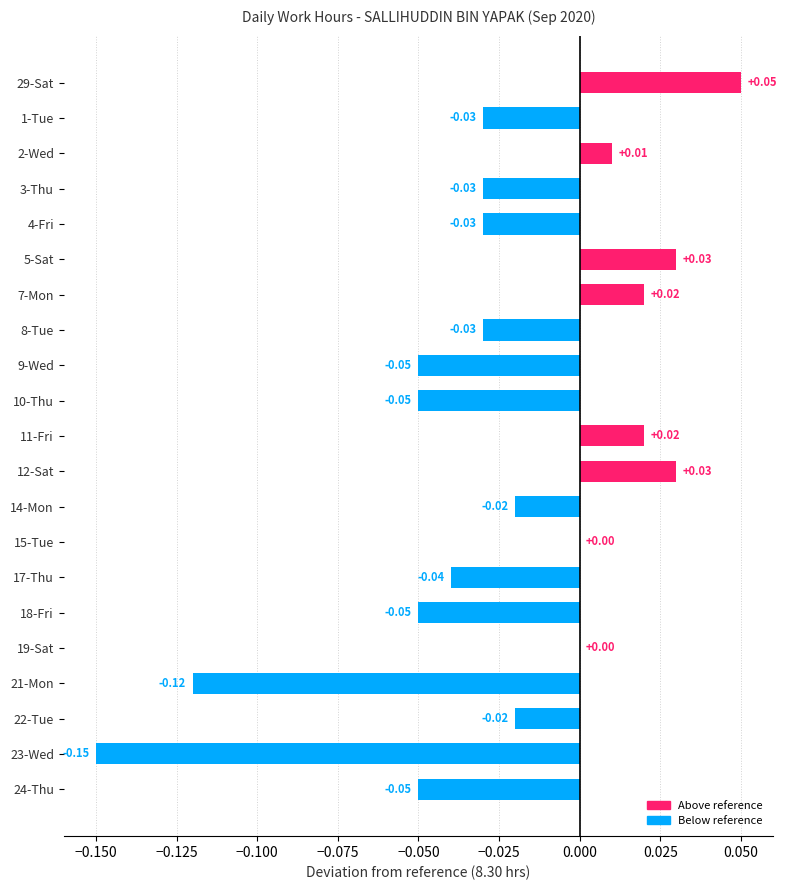

How many distinct data groups are displayed?

1